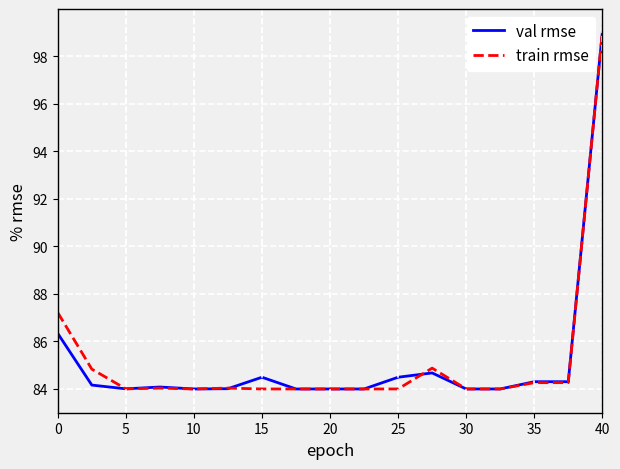

What are all the series names shown in the legend?

val rmse, train rmse